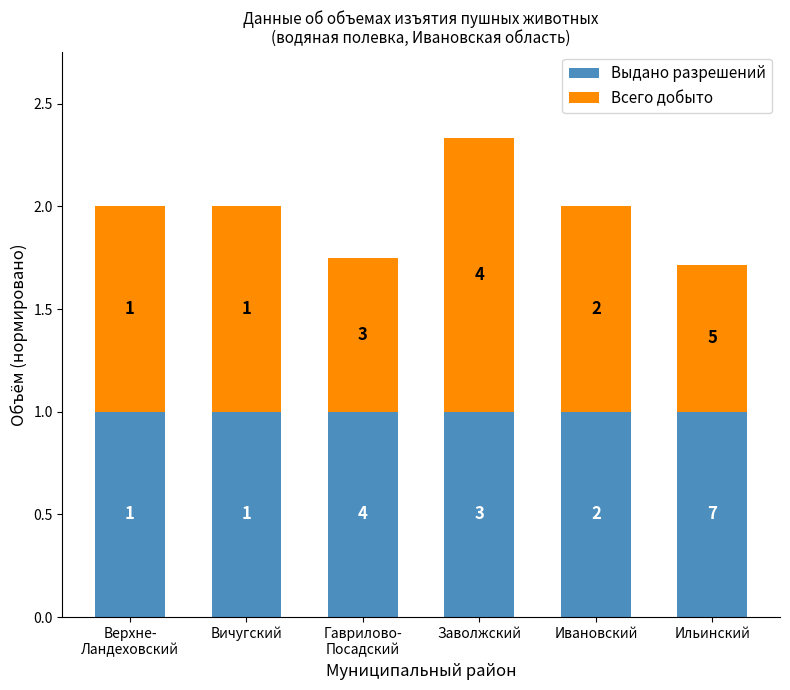

List the series in order of their overall mean, lowest first.

Всего добыто, Выдано разрешений